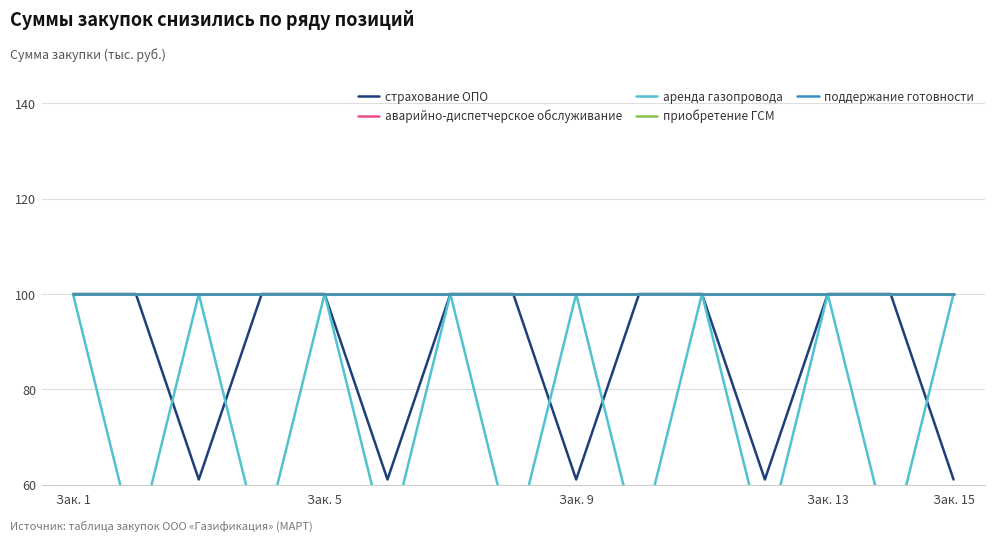

Which has a higher value, 7 or Зак. 1?

7